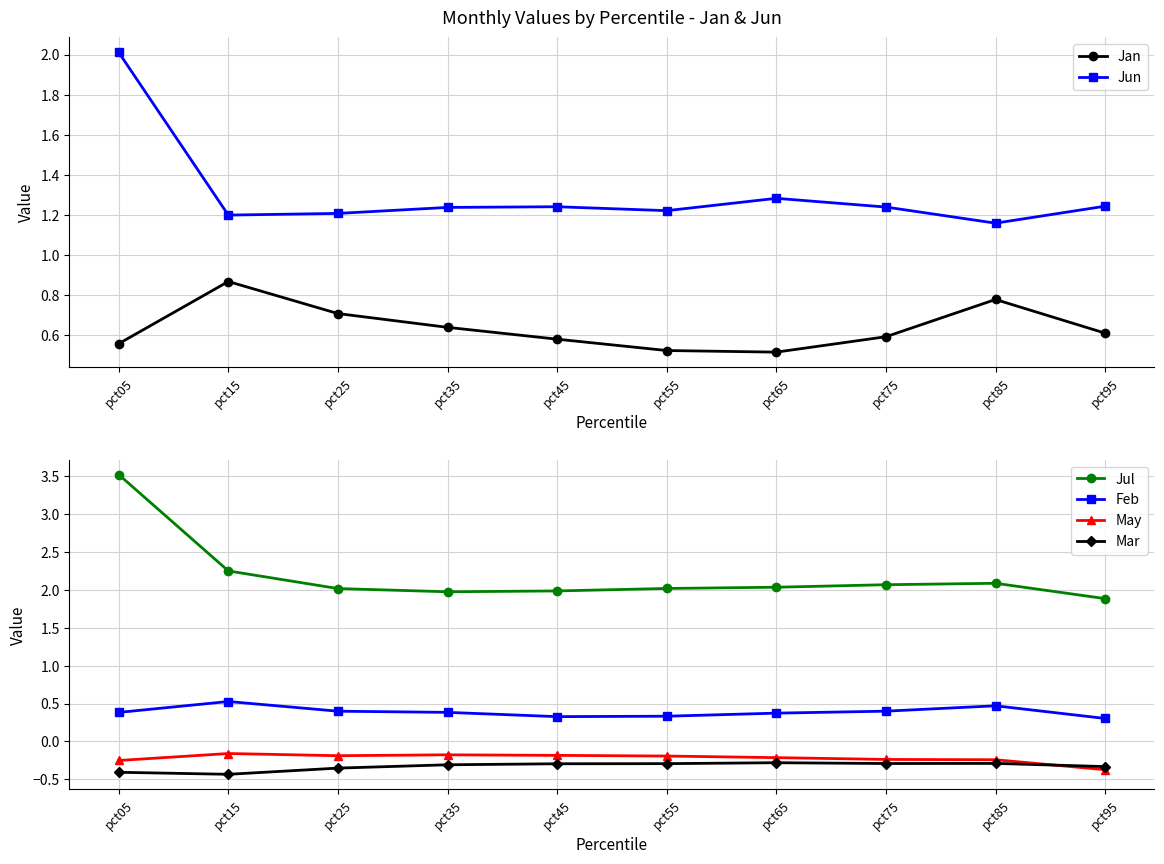

Between pct75 and pct85, which series saw the biggest shift?

Jan